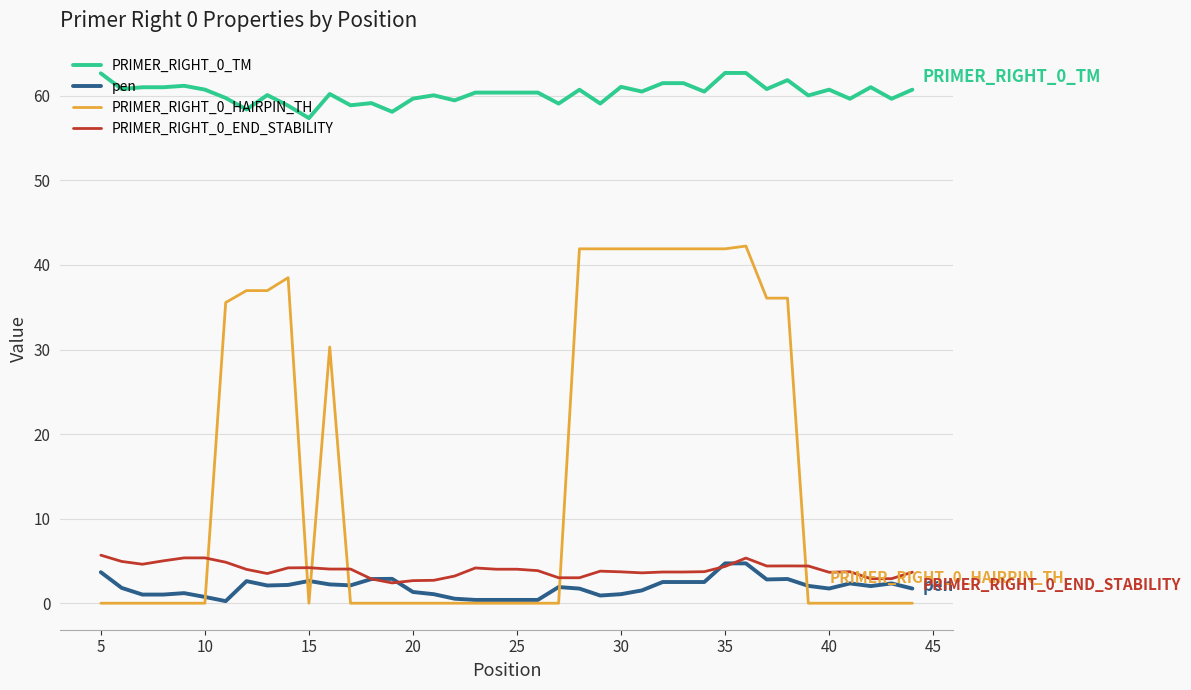

What is the greatest value displayed?

62.7